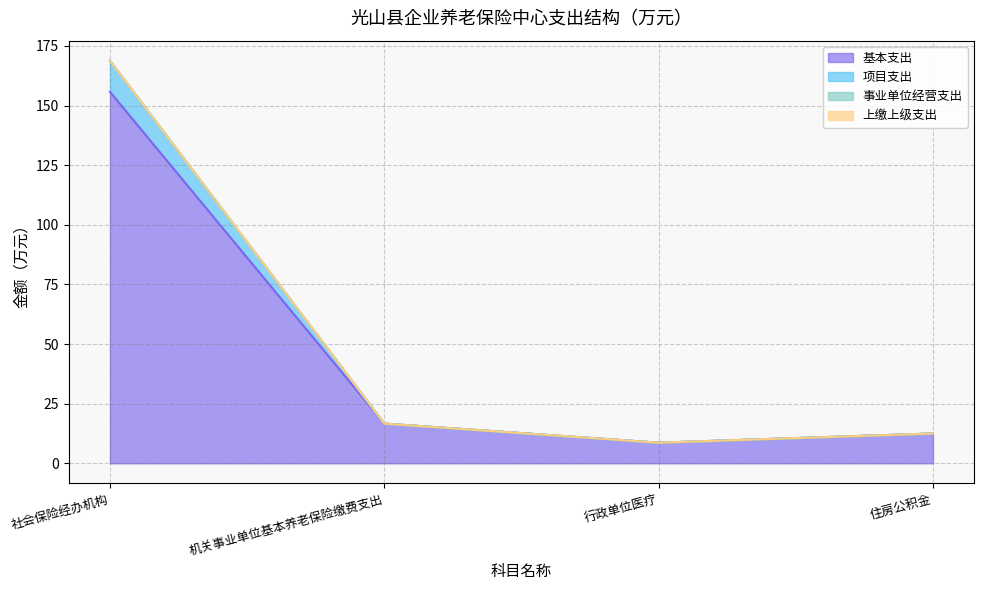

How many categories are shown in the chart?

4